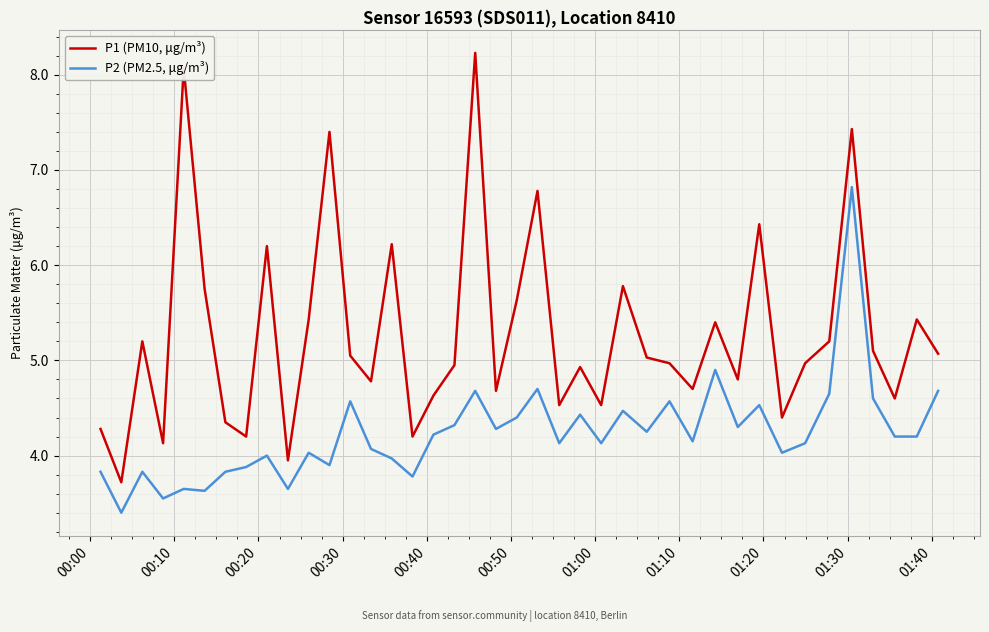

What is the smallest value displayed?

3.4